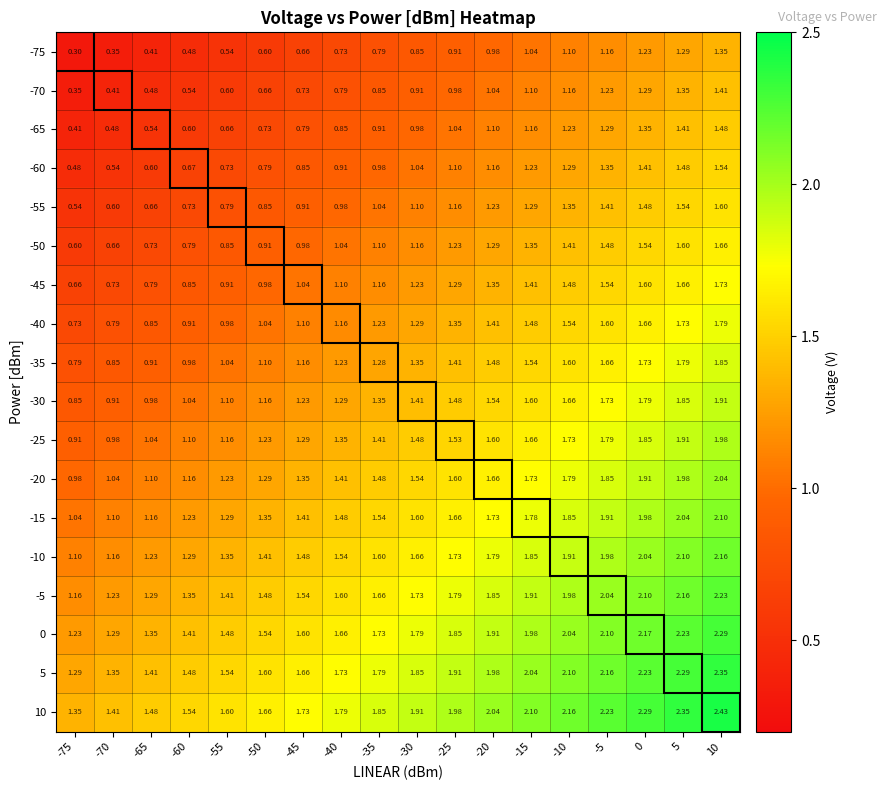

Which series has the largest range (max minus min)?

10